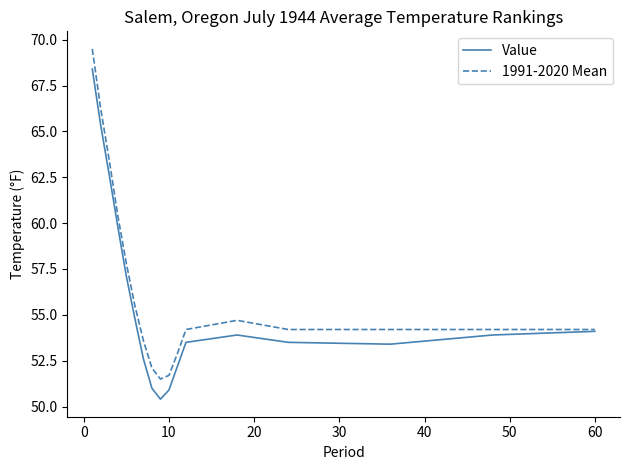

What is the lowest value of the 1991-2020 Mean series?

51.5